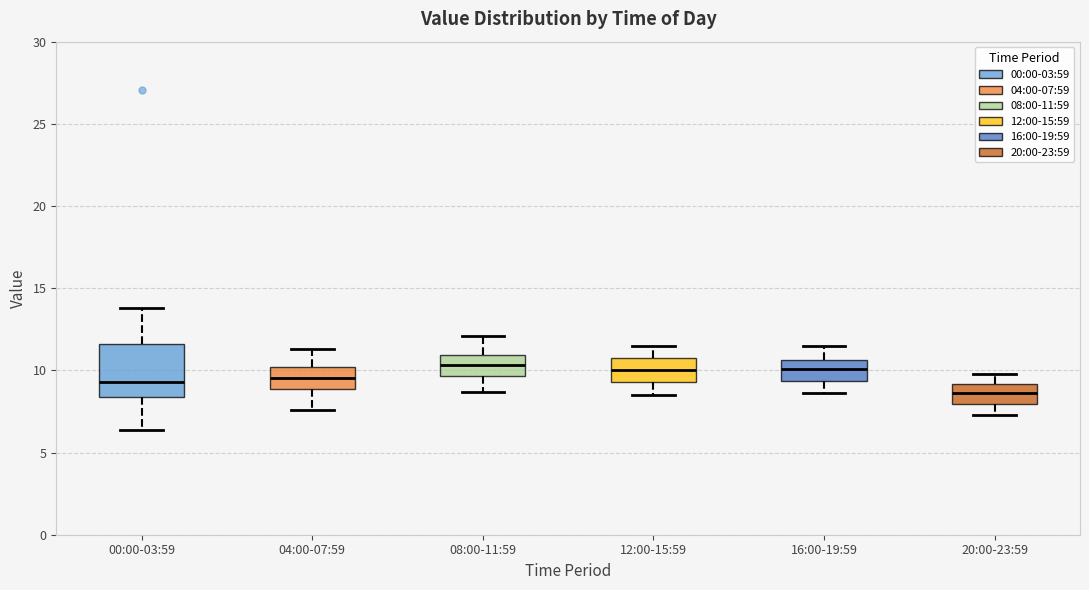

Comparing the boxes themselves (not the whiskers), which one is the tallest?

00:00-03:59